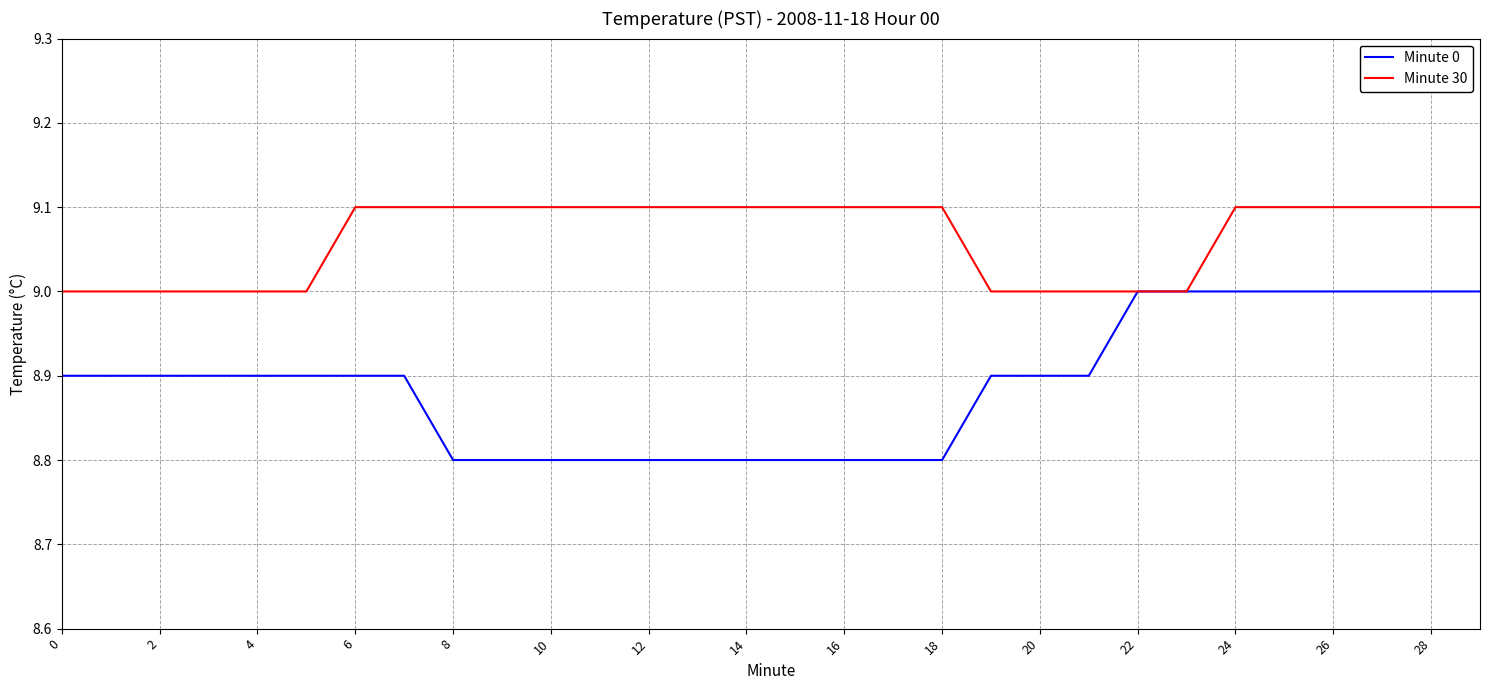

Which series has the largest total across all categories?

Minute 30